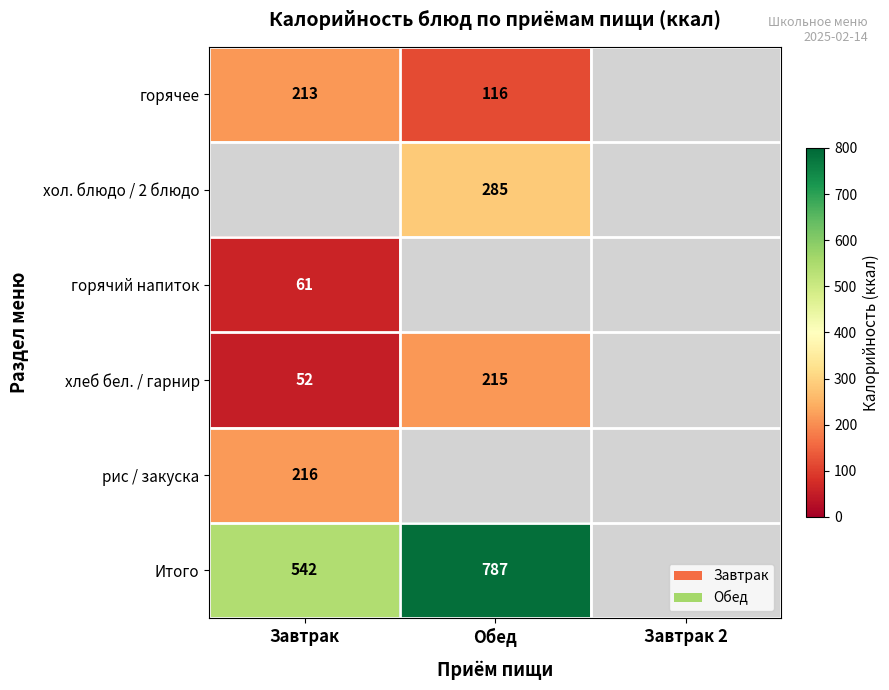

What is the minimum value shown in the chart?

52.4